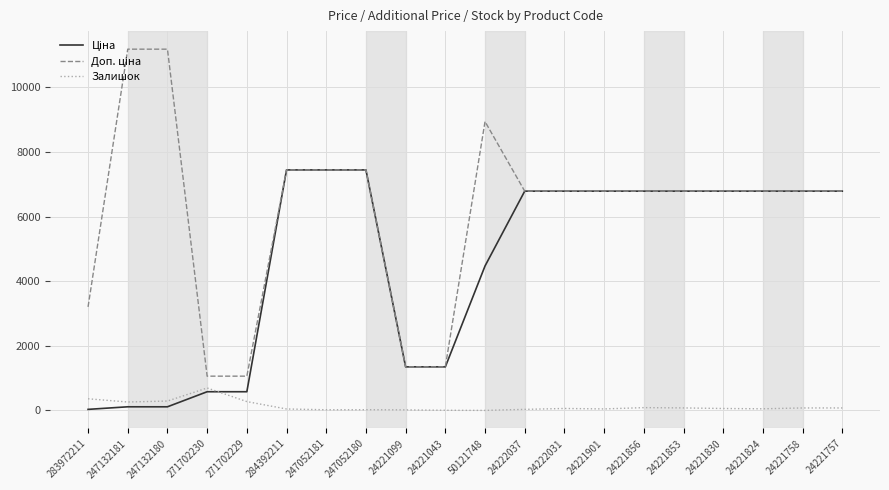

The Залишок series shows 4.0 at 24221043. True or false?

True